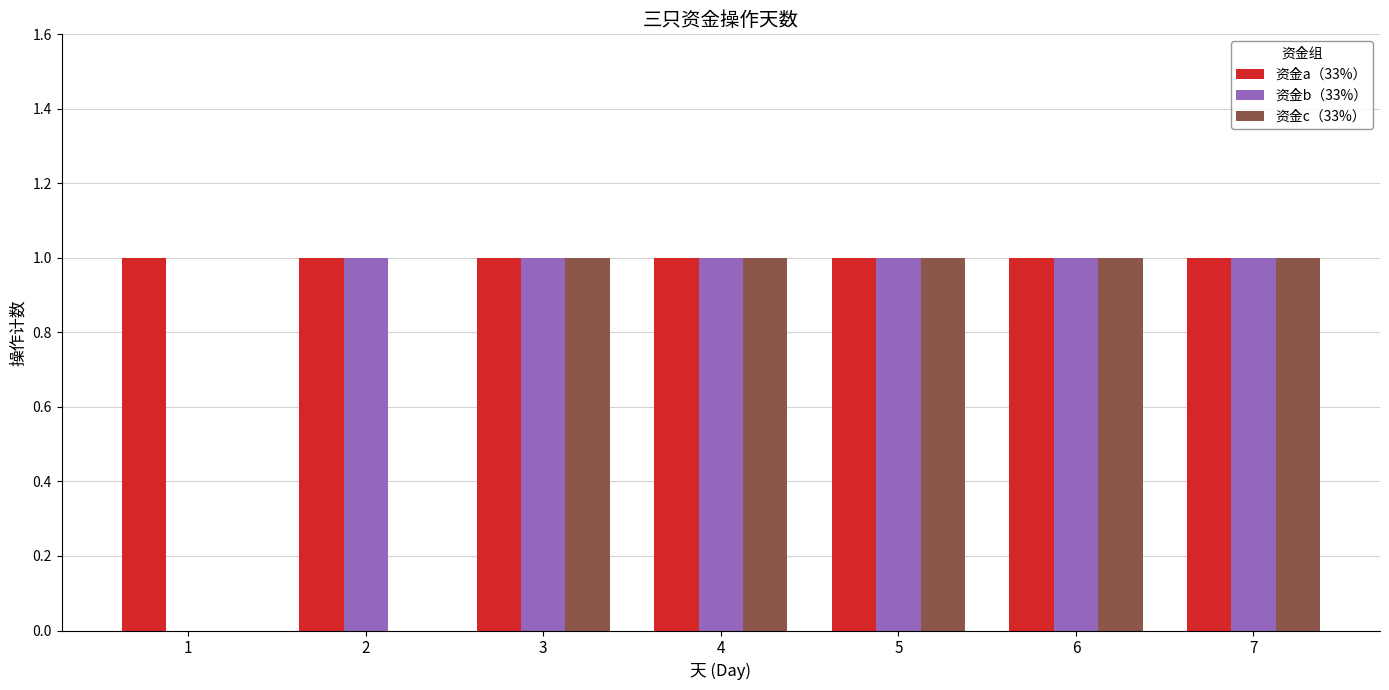

The value of 资金b（33%） at 1 is 1. True or false?

False